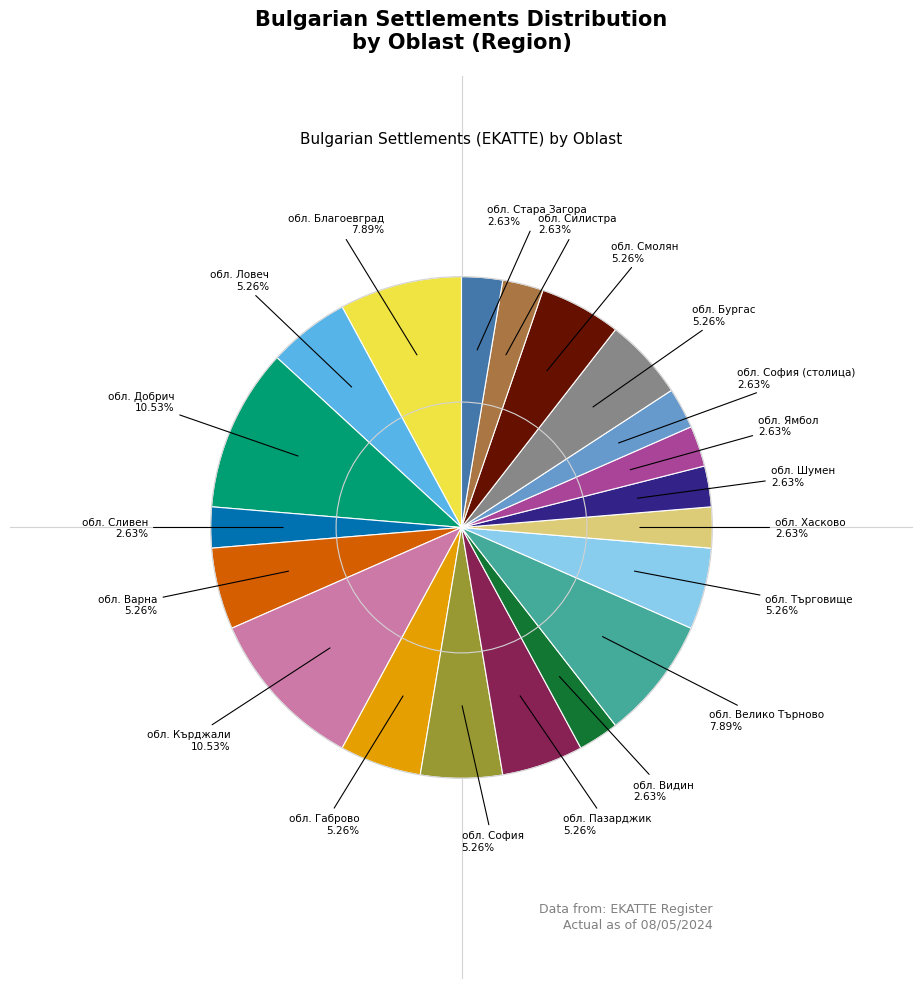

How many segments does this pie chart have?

20